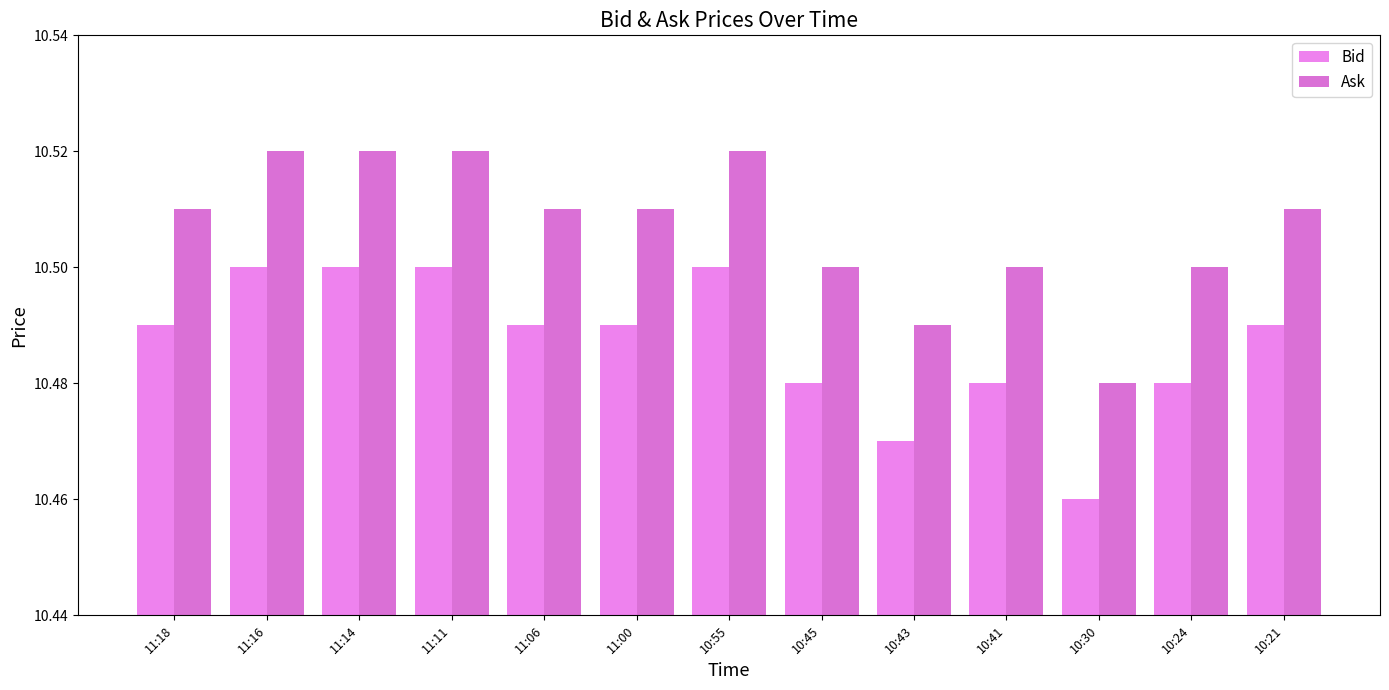

Which series has the largest total across all categories?

Ask